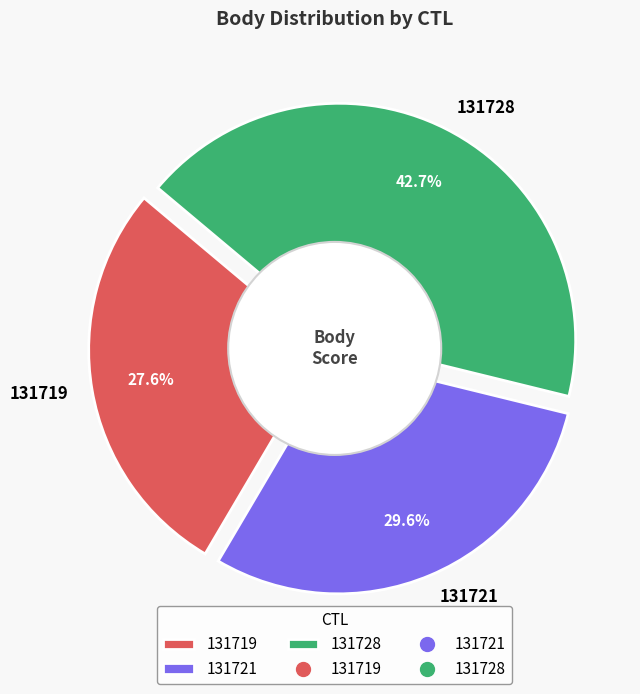

Which slice is the smallest?

131719